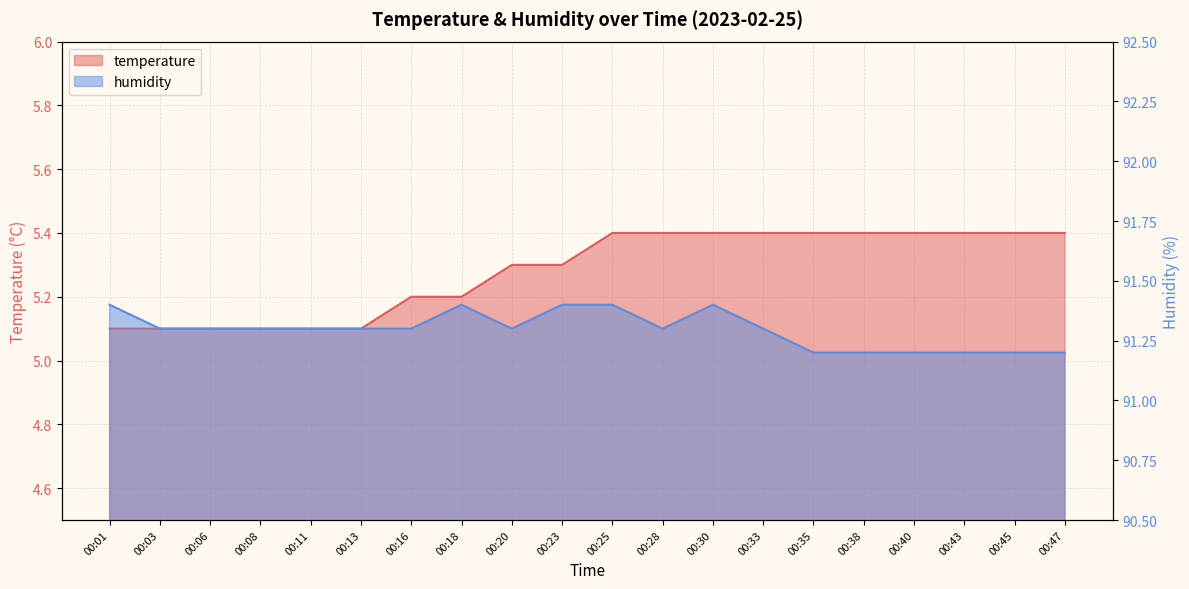

Reading right to left, list all the values displayed in this chart.

temperature: 00:47=5.4	00:45=5.4	00:43=5.4	00:40=5.4	00:38=5.4	00:35=5.4	00:33=5.4	00:30=5.4	00:28=5.4	00:25=5.4	00:23=5.3	00:20=5.3	00:18=5.2	00:16=5.2	00:13=5.1	00:11=5.1	00:08=5.1	00:06=5.1	00:03=5.1	00:01=5.1
humidity: 00:47=91.2	00:45=91.2	00:43=91.2	00:40=91.2	00:38=91.2	00:35=91.2	00:33=91.3	00:30=91.4	00:28=91.3	00:25=91.4	00:23=91.4	00:20=91.3	00:18=91.4	00:16=91.3	00:13=91.3	00:11=91.3	00:08=91.3	00:06=91.3	00:03=91.3	00:01=91.4